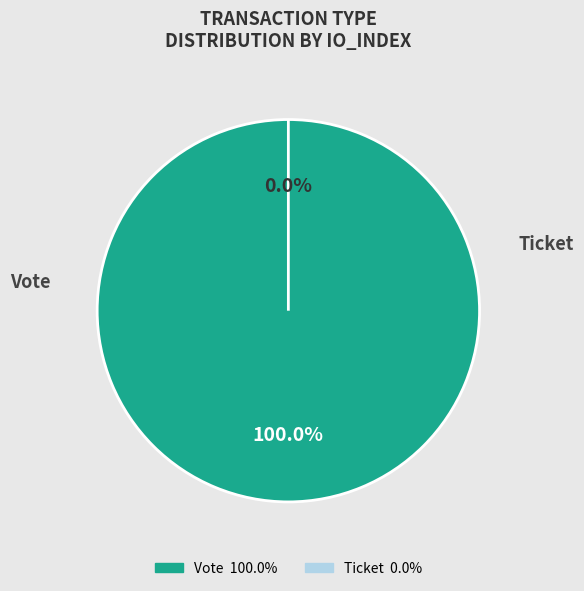

What portion of the pie excludes Ticket?

100.0%